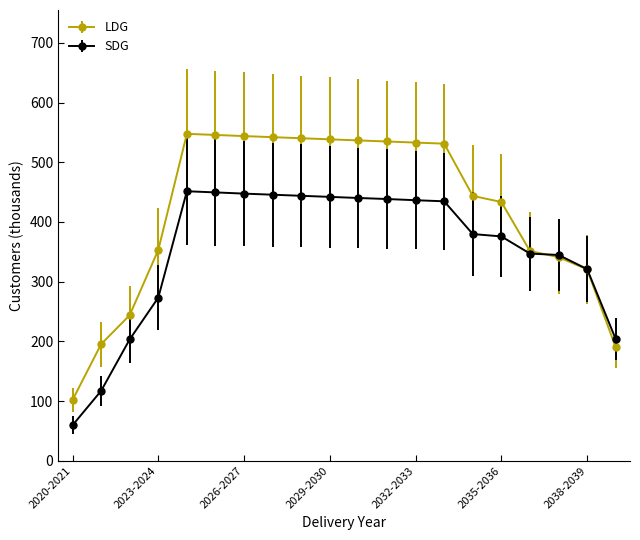

Which series has the widest spread of values?

LDG